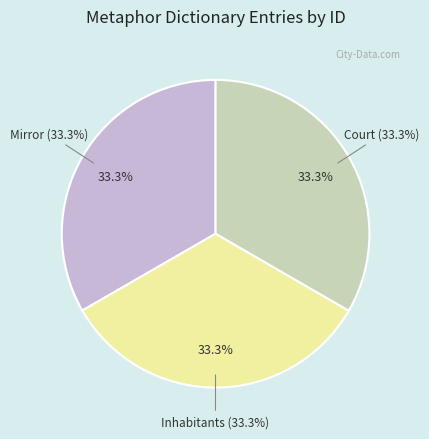

To the nearest percent, what percentage of the pie is Inhabitants?

33%